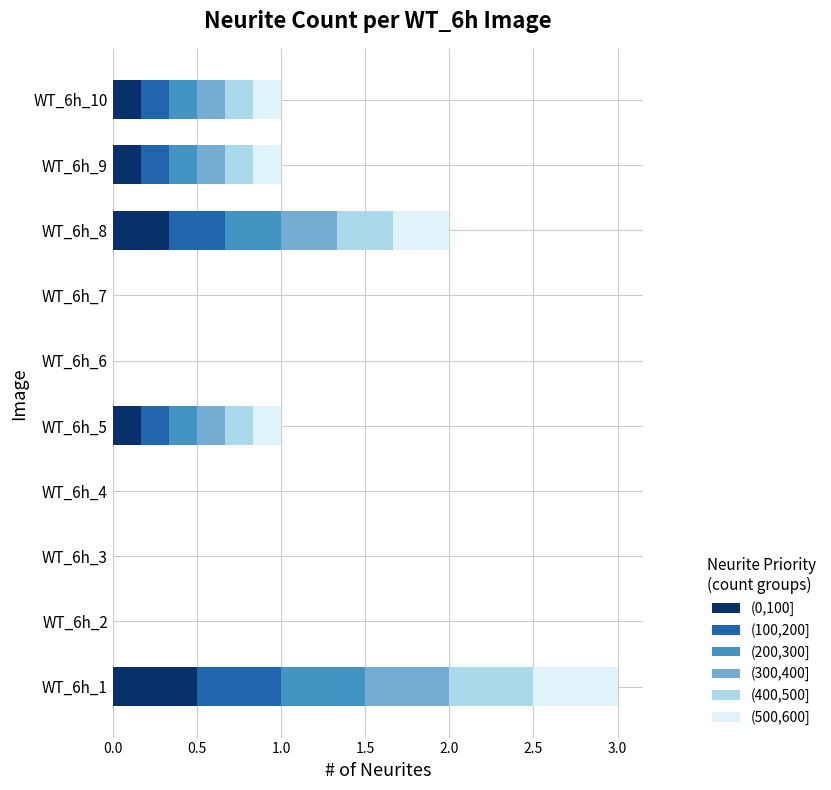

What is the maximum value for (0,100]?

0.5